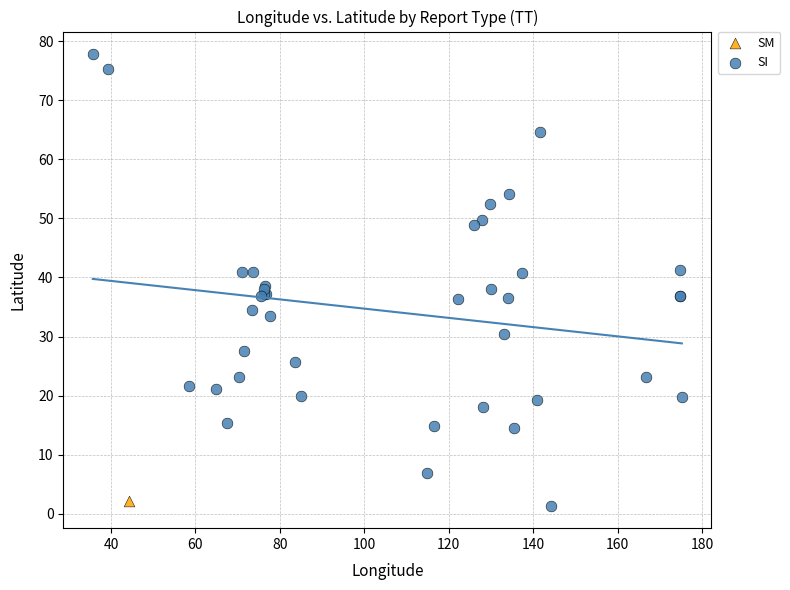

What are all the series names shown in the legend?

SM, SI